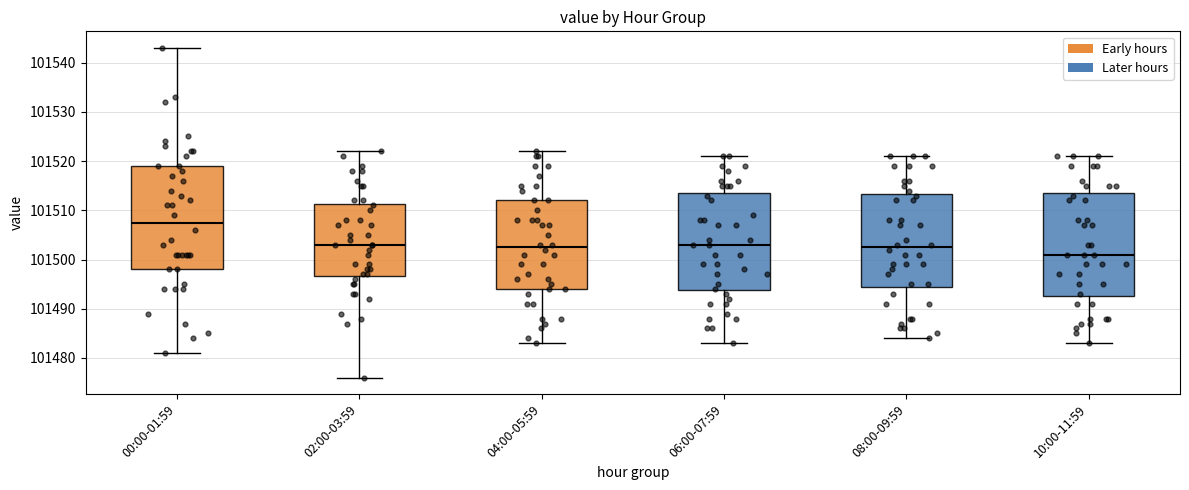

Reading left to right, transcribe this box plot: for each box, give where its median line is, the range the box spans, and where its two whiskers end, as read against the y-axis. The values are not printed on the chart, so give them approximately, as read against the axis.

00:00-01:59: median 101508, box 101498 to 101519, whiskers 101481 to 101543
02:00-03:59: median 101503, box 101497 to 101511, whiskers 101476 to 101522
04:00-05:59: median 101503, box 101494 to 101512, whiskers 101483 to 101522
06:00-07:59: median 101503, box 101494 to 101514, whiskers 101483 to 101521
08:00-09:59: median 101503, box 101495 to 101513, whiskers 101484 to 101521
10:00-11:59: median 101501, box 101493 to 101514, whiskers 101483 to 101521